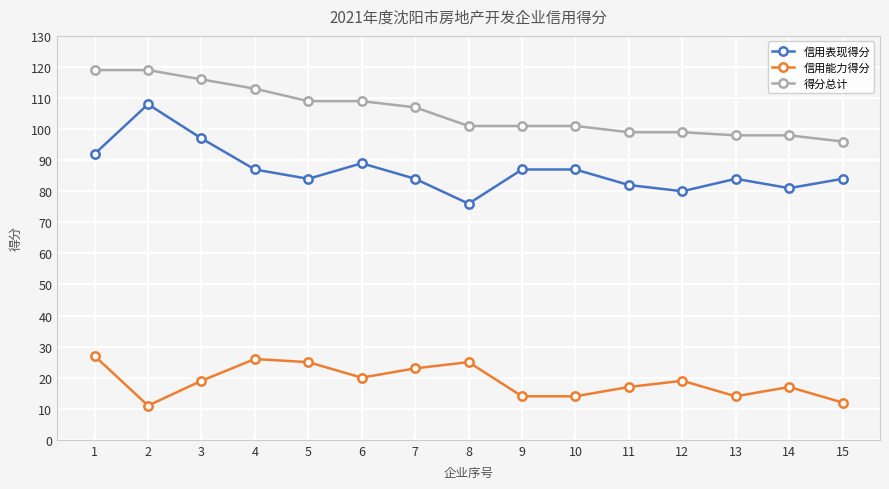

How many values in the 信用能力得分 series are below 19?

7